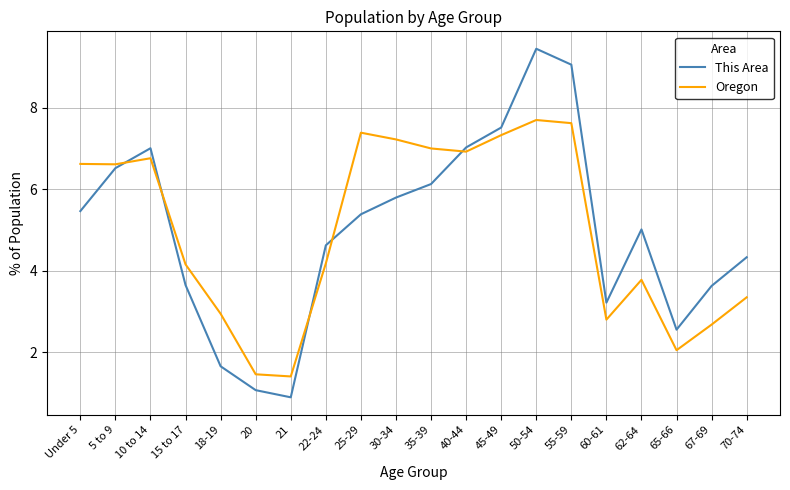

The This Area series shows 1.5 at 70-74. True or false?

False